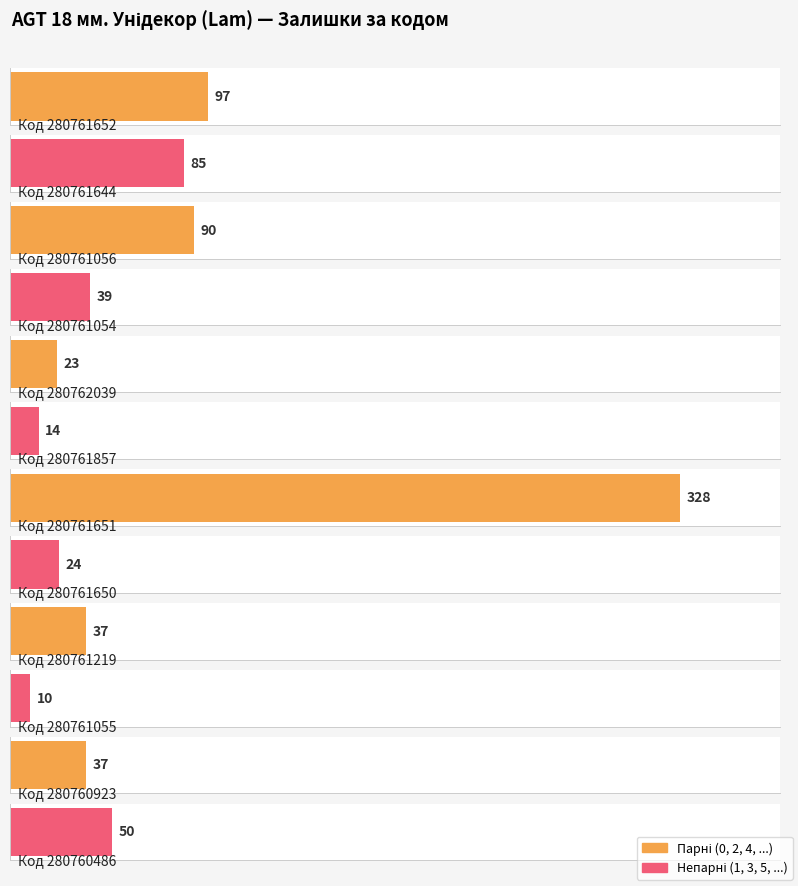

What is the difference between the maximum and minimum values?

318